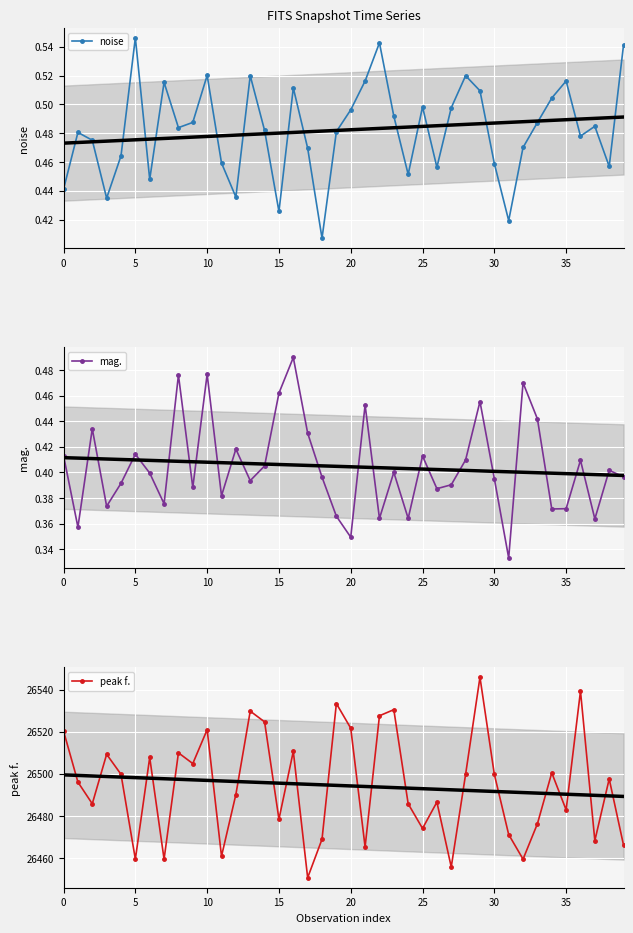

True or false: mag. has more than 2 interior local peaks.

True